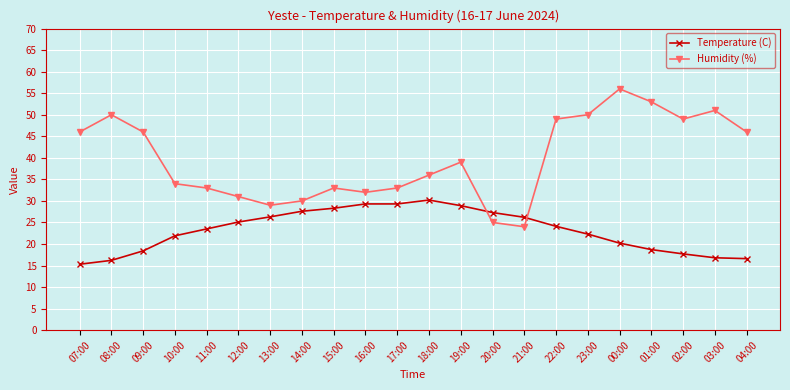

Which series has the largest total across all categories?

Humidity (%)